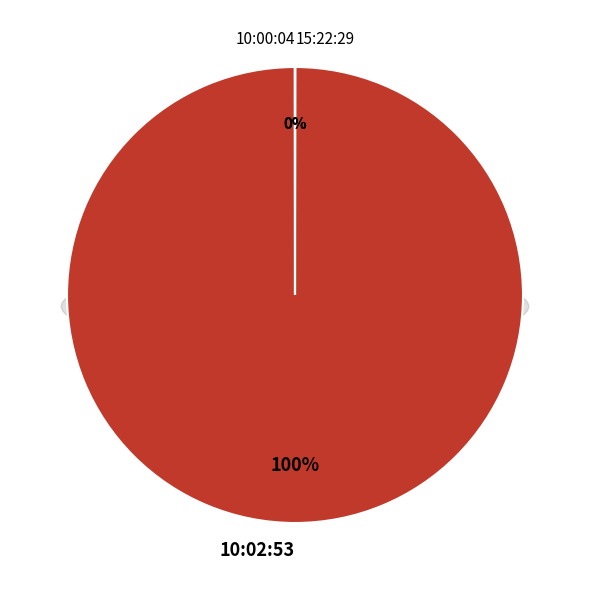

Which has a higher value, 10:02:53 or 10:00:04?

10:02:53